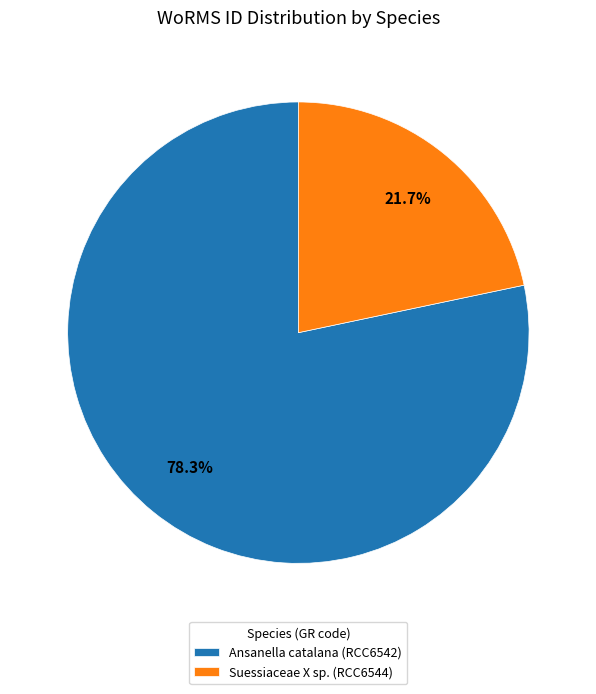

Combined, do Ansanella catalana (RCC6542) and Suessiaceae X sp. (RCC6544) account for over 50%?

Yes